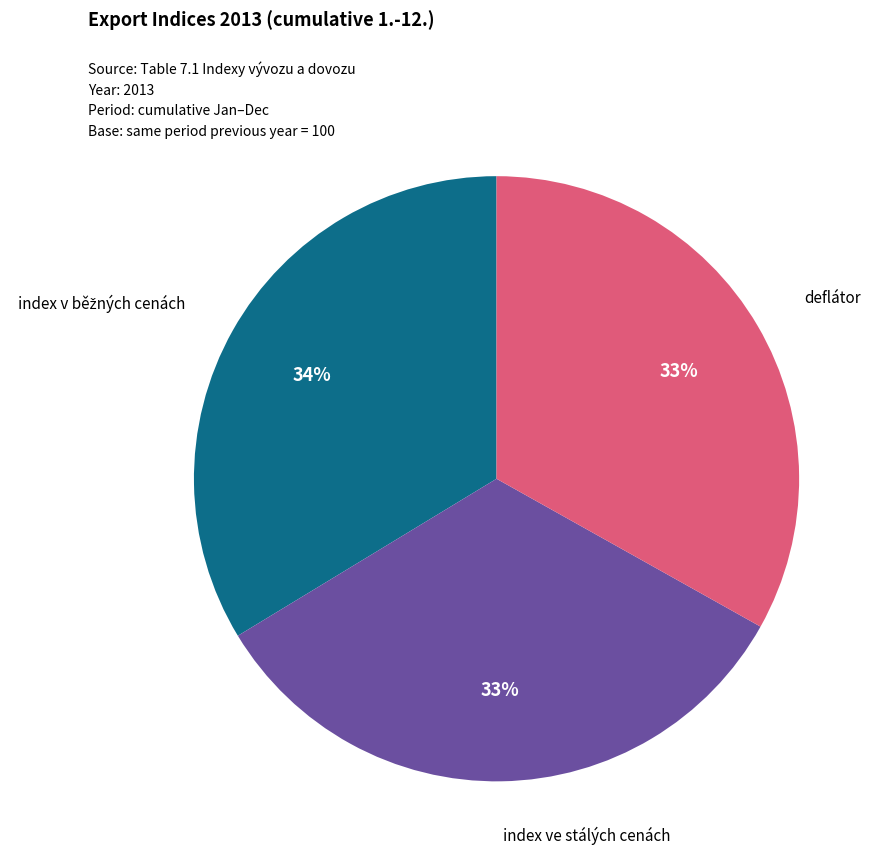

True or false: index ve stálých cenách accounts for 23% of the total.

False